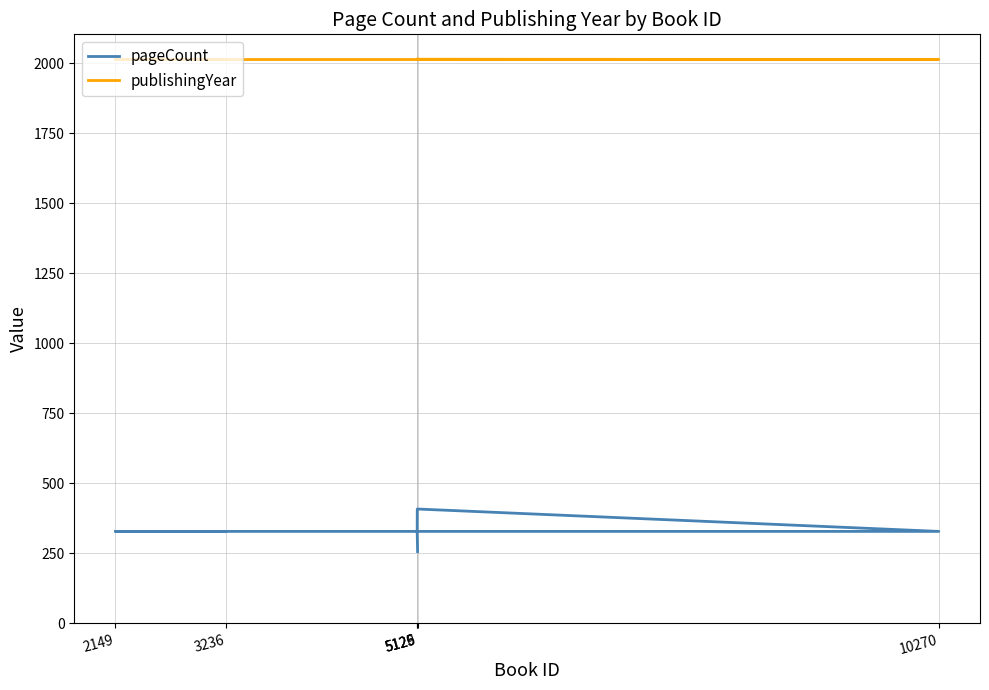

The pageCount series shows 109 at 3236. True or false?

False